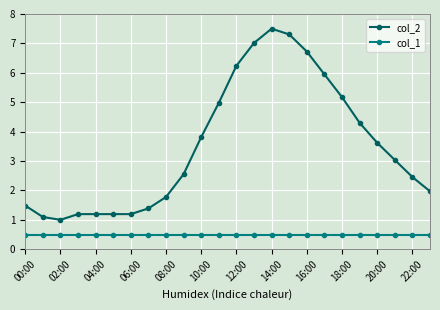

Which series has the widest spread of values?

col_2